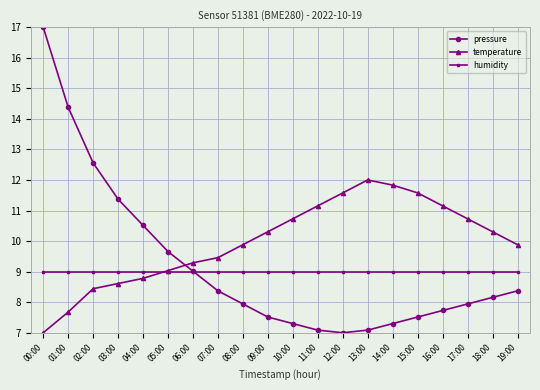

How many lines are shown in the chart?

3